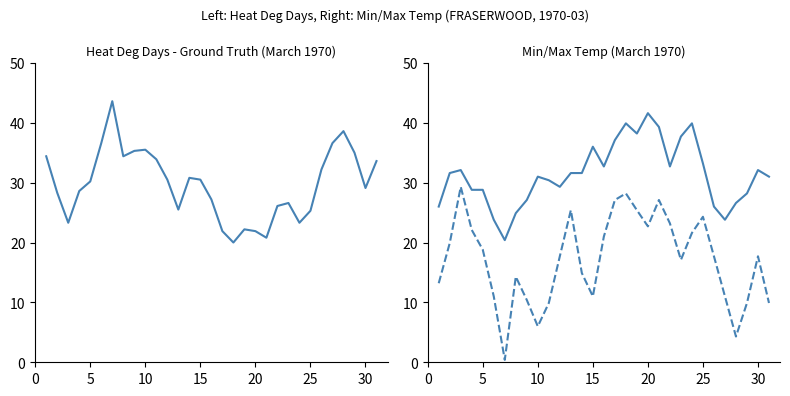

After their last crossing, which series has the higher values: Min Temp (shifted) or Heat Deg Days (C)?

Heat Deg Days (C)